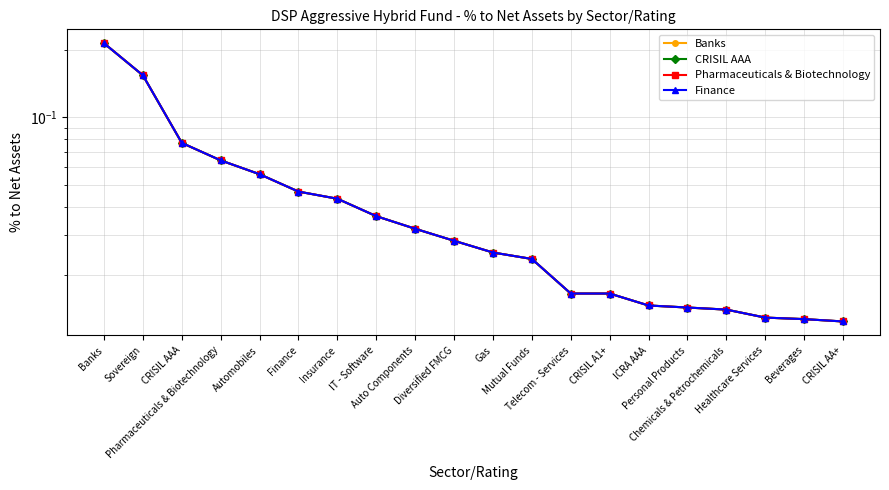

What is the difference between the second highest and minimum values in the CRISIL AAA series?

0.1